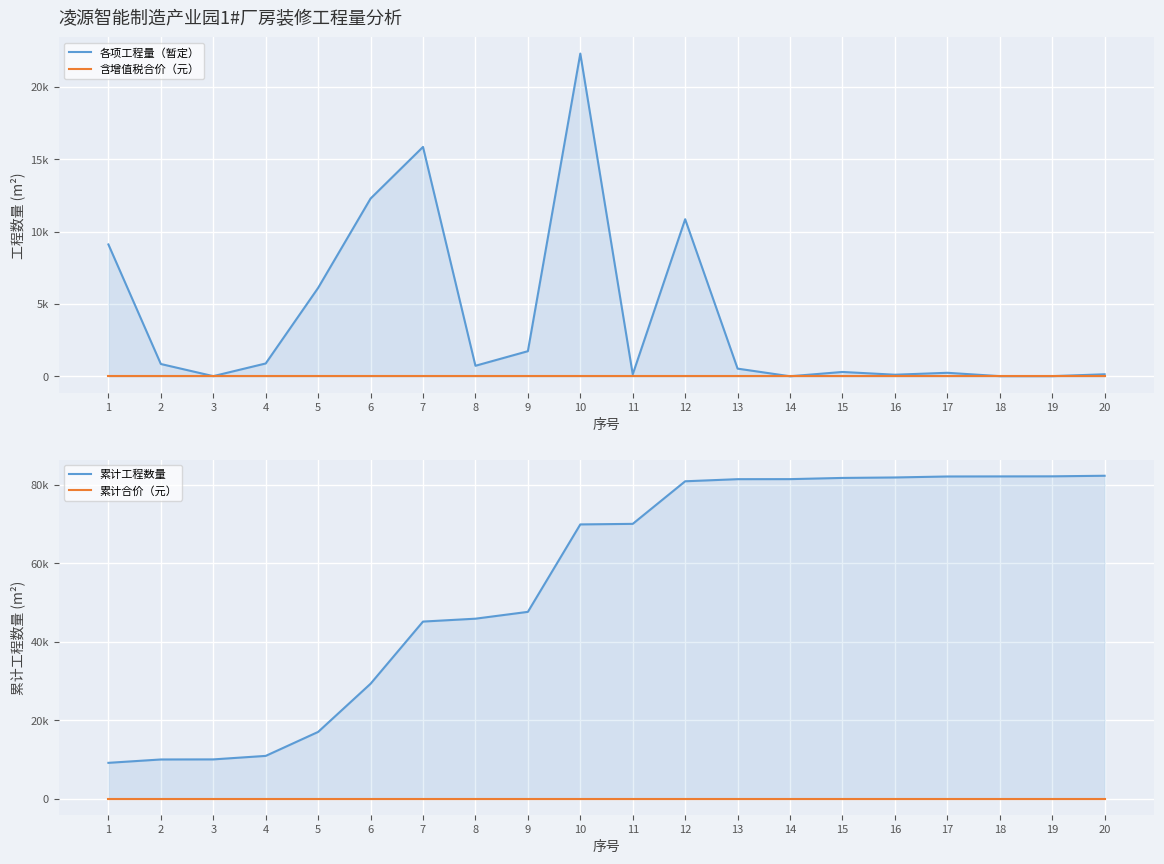

What is the difference between the second highest and minimum values in the 累计工程数量 series?

73060.7